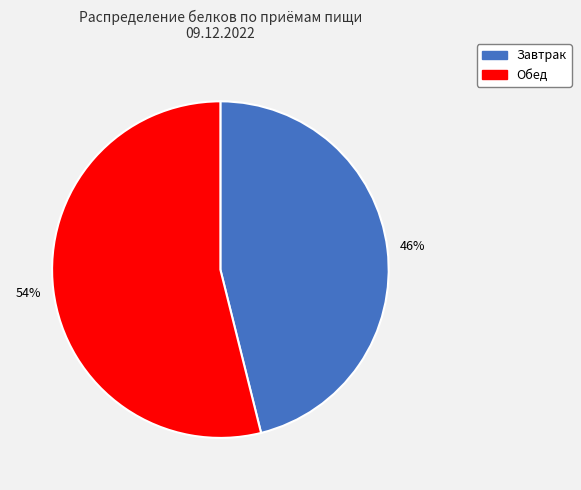

To the nearest percent, what is the average slice percentage?

50%